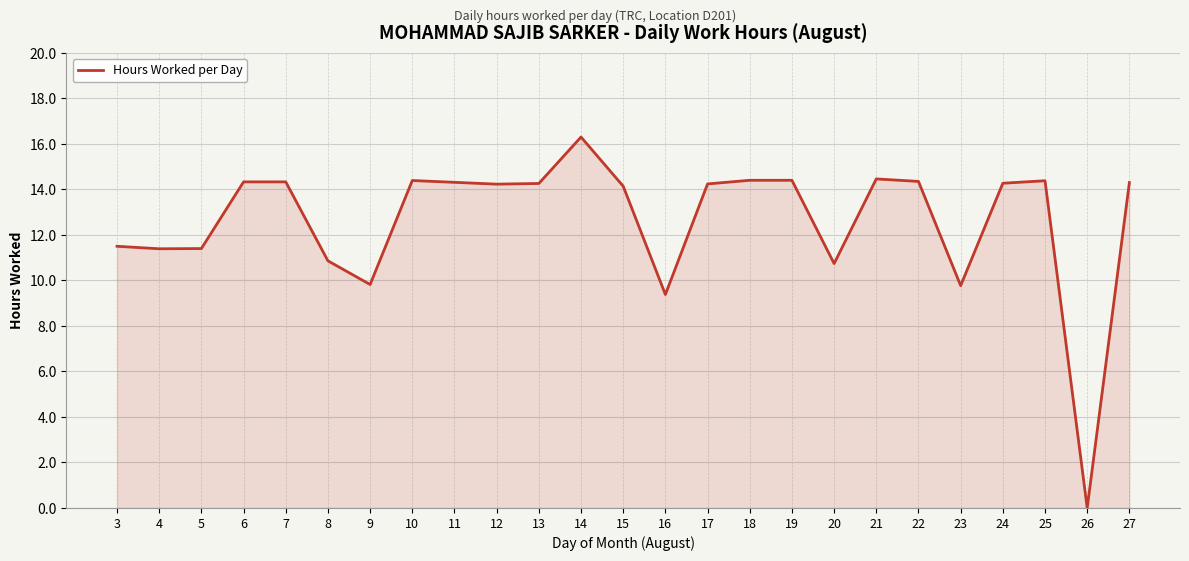

How many values are below 14?

9